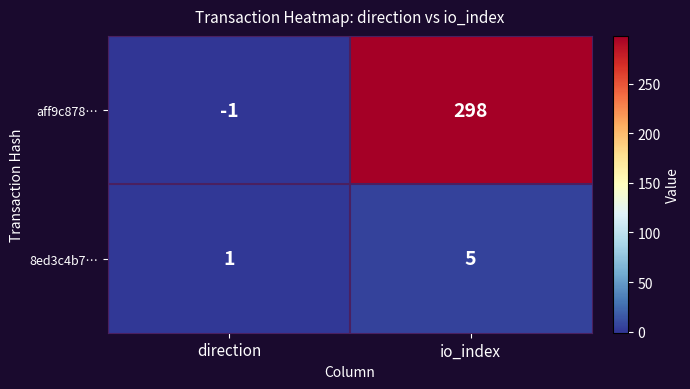

What is the difference between the 8ed3c4b7… values at io_index and direction?

4